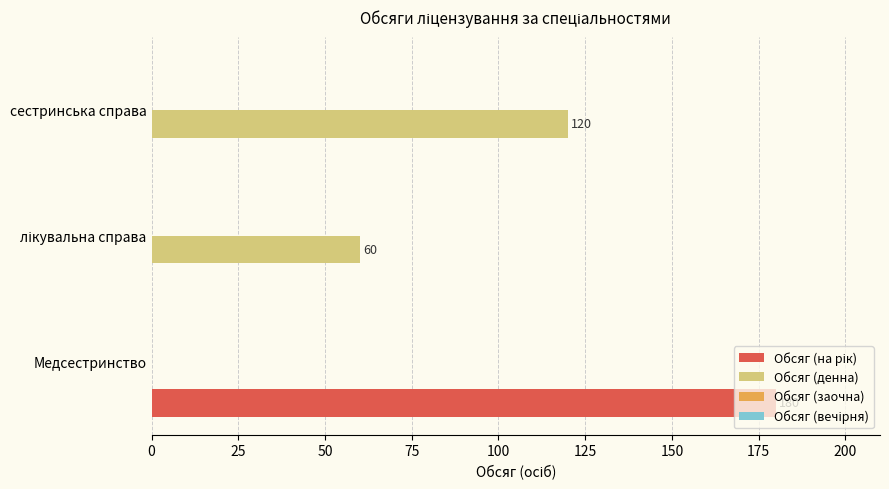

Count the number of categories in the chart.

3